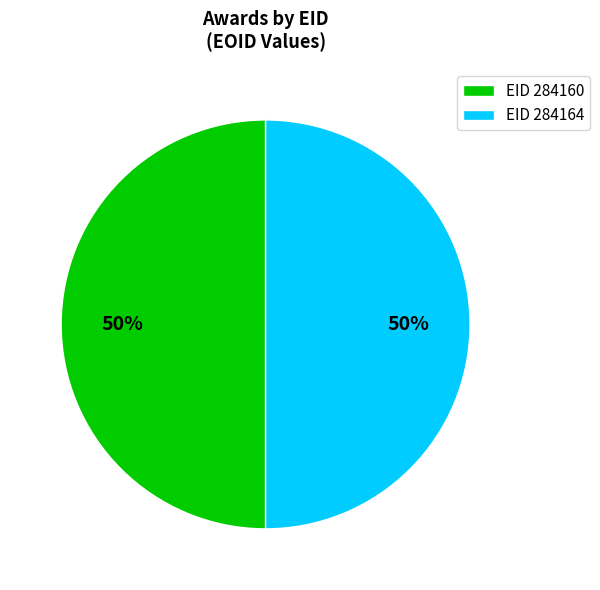

How many slices are in this pie chart?

2